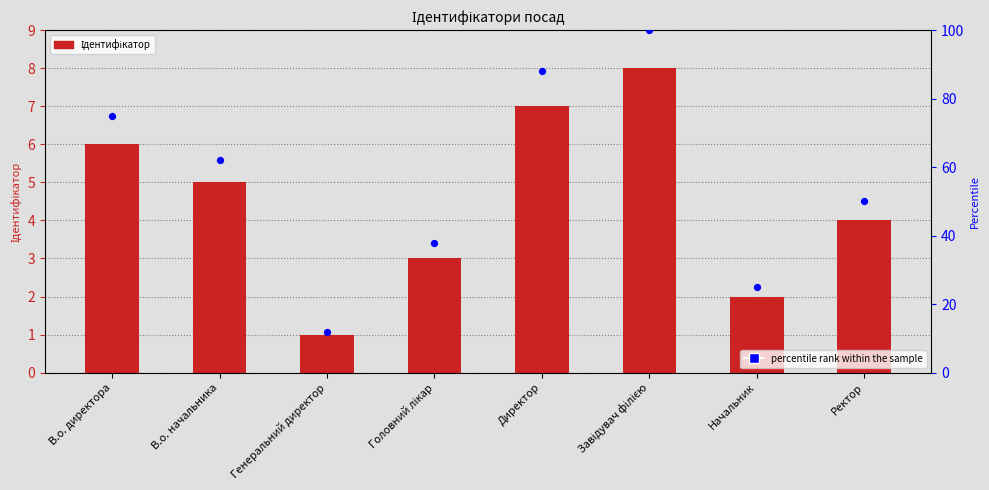

Which series has the largest Y range (max minus min)?

percentile rank